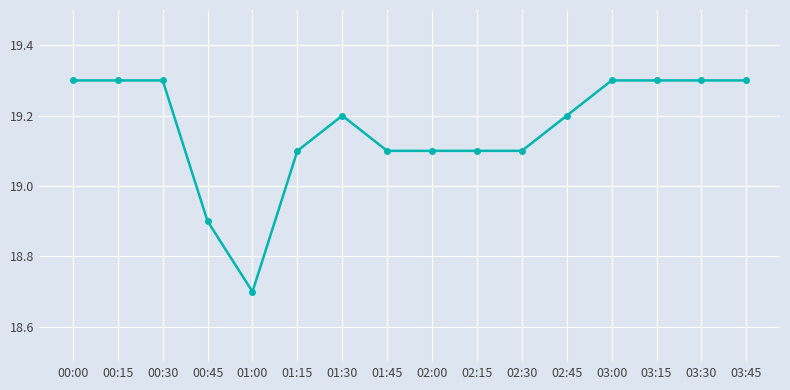

The value at 03:30 is 28.0. True or false?

False